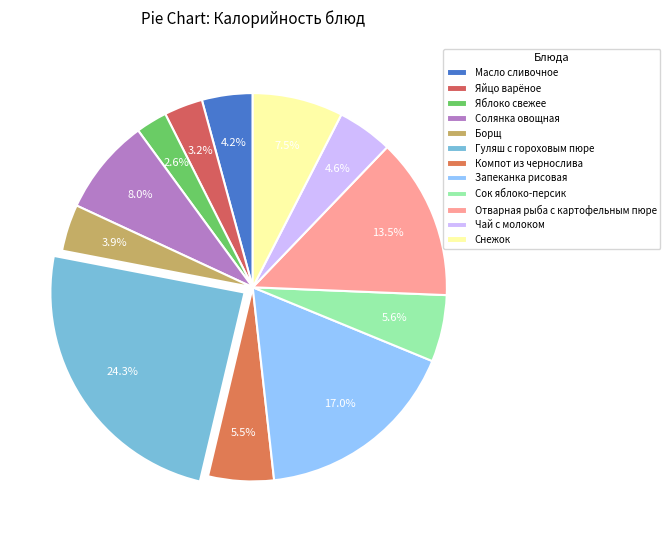

To the nearest percent, what percentage of the pie is Масло сливочное?

4%